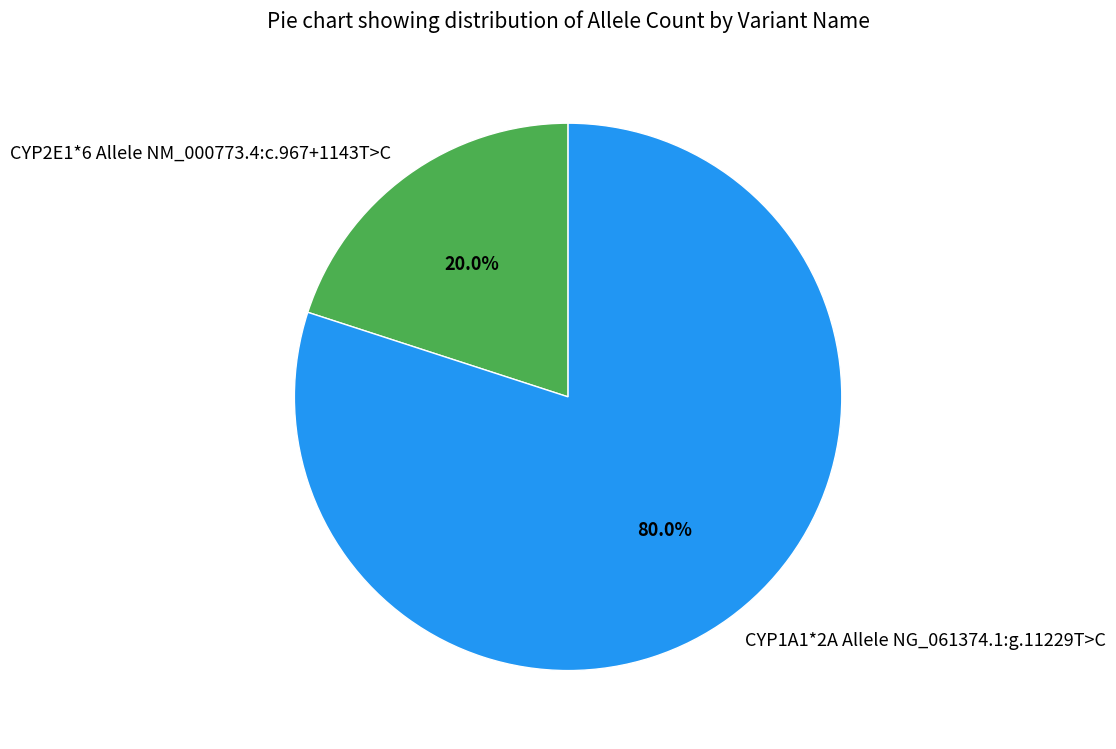

Which slice is the smallest?

CYP2E1*6 Allele NM_000773.4:c.967+1143T>C